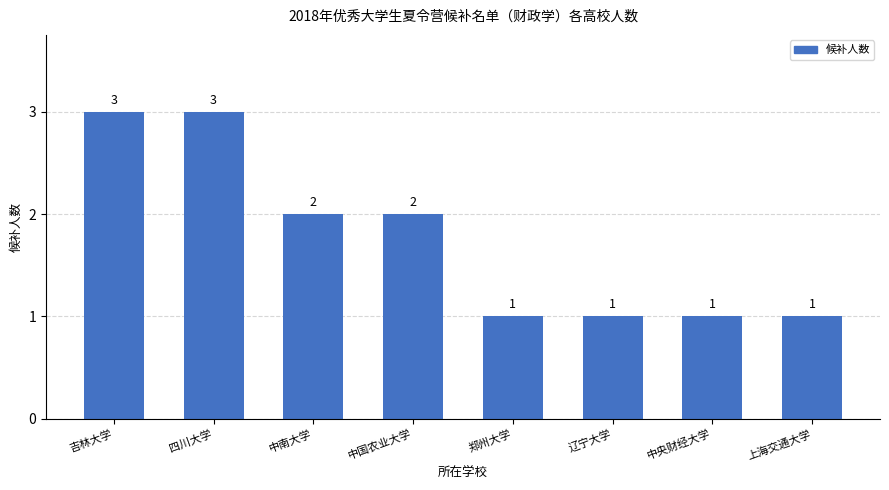

Count the values in the range 1 to 3.

8